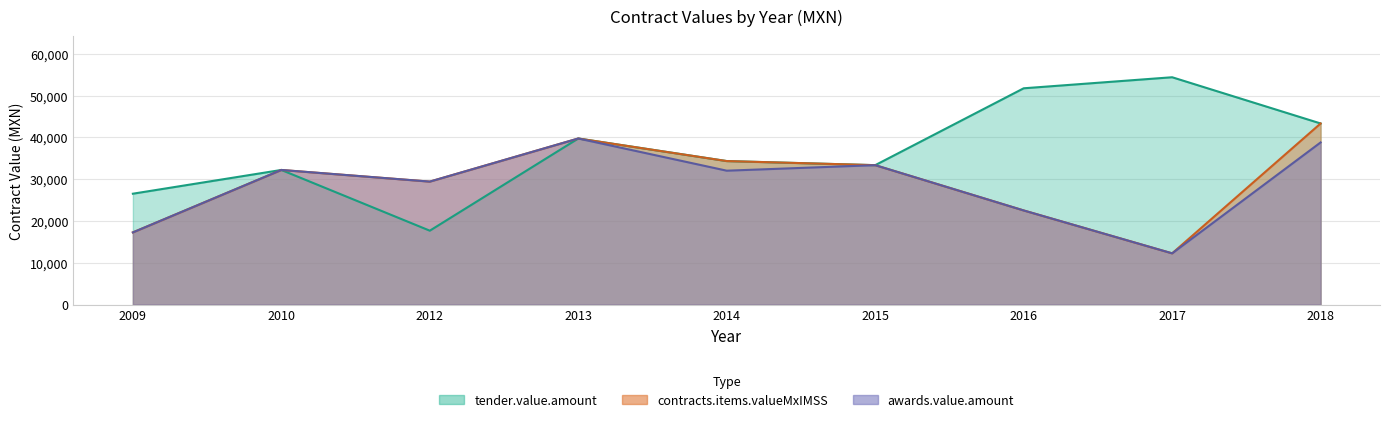

At how many categories does at least one series exceed 48189?

2